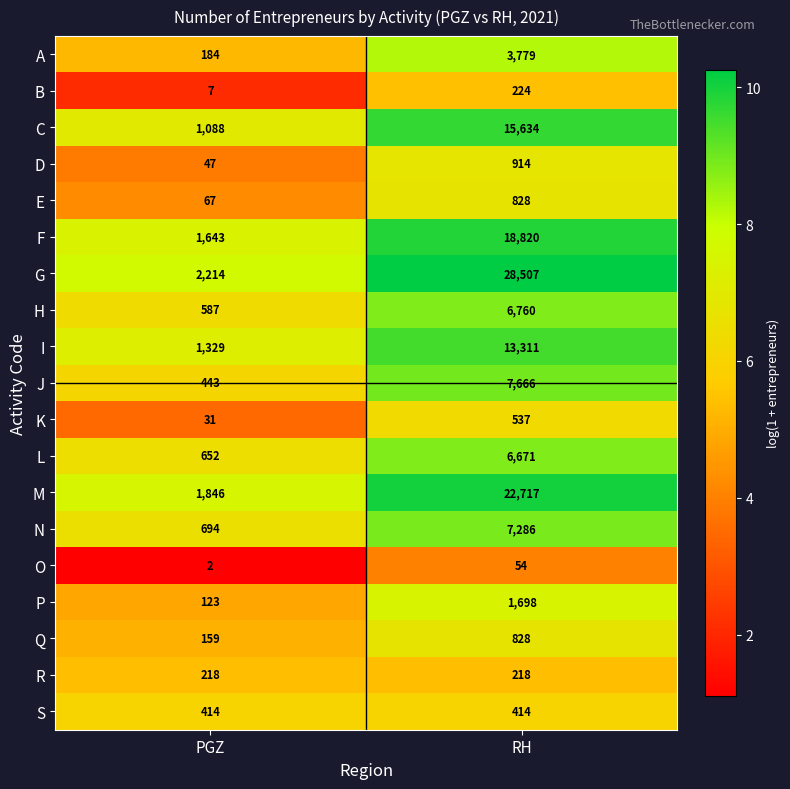

Rank the categories by Q value from lowest to highest.

PGZ, RH